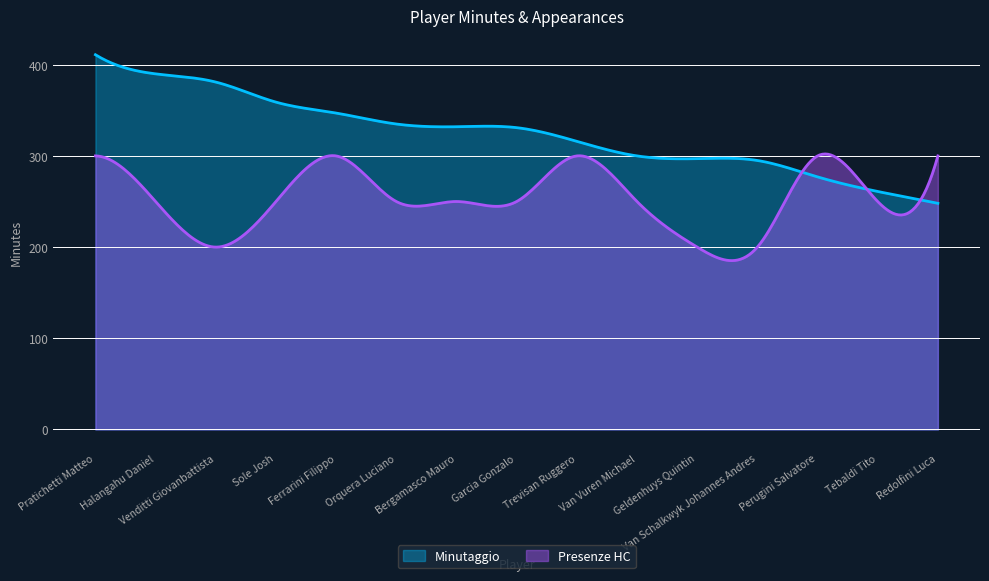

Rank the series at Halangahu Daniel from highest to lowest value.

Minutaggio, Presenze HC